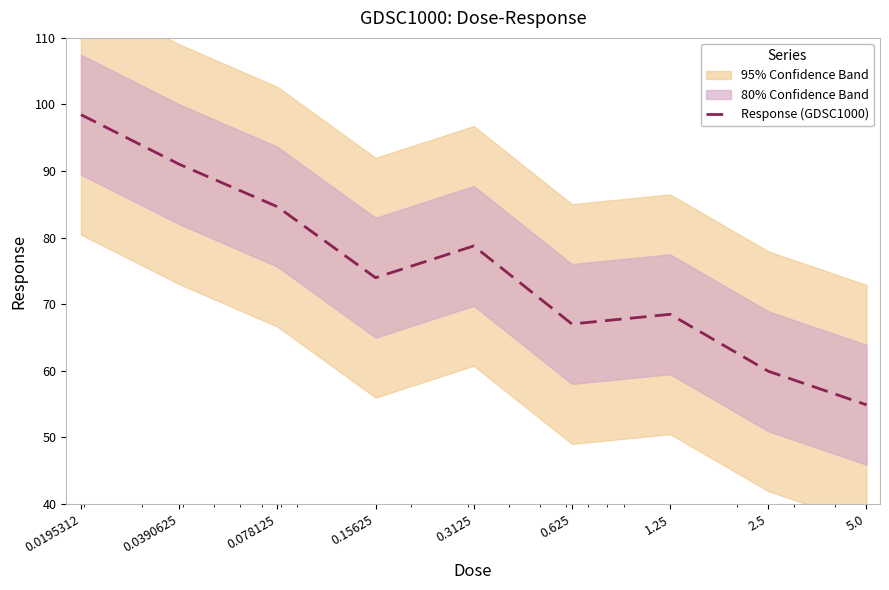

Rank the categories by value from lowest to highest.

5.0, 2.5, 0.625, 1.25, 0.15625, 0.3125, 0.078125, 0.0390625, 0.0195312